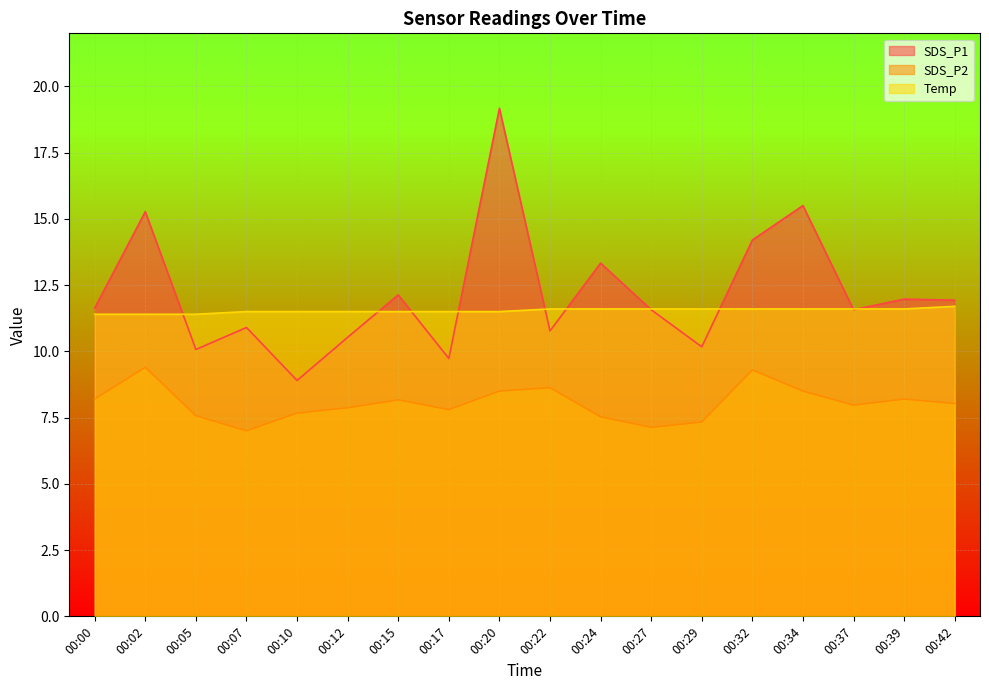

What is the total value across all series at 00:12?

29.9